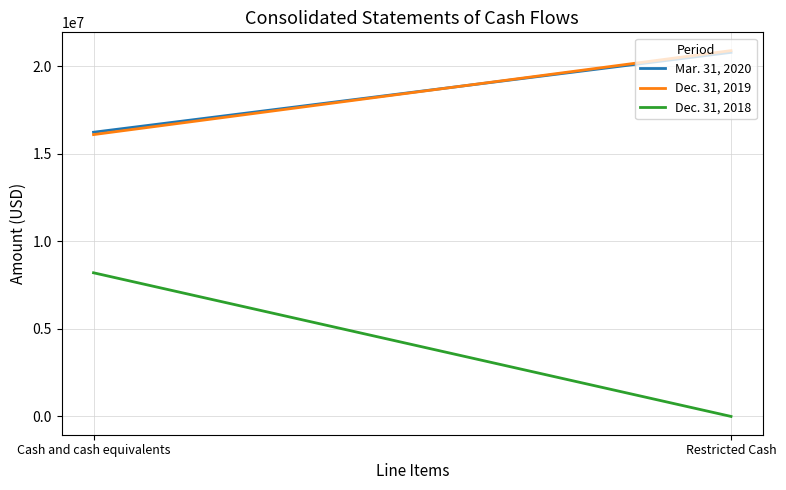

What is the total value across all series at Cash and cash equivalents?

40547000